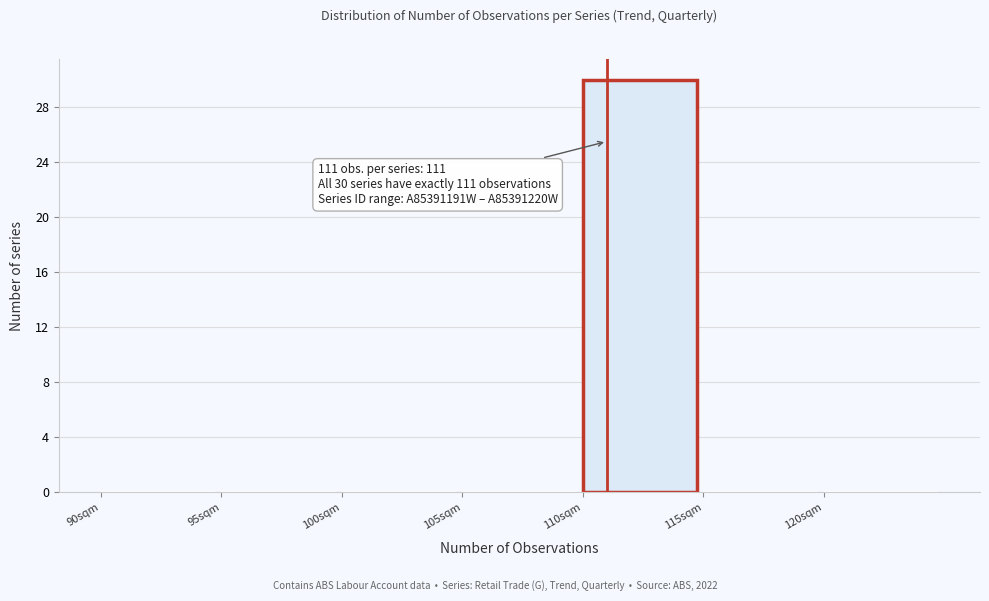

Which range on the x-axis has the tallest bar?

110 to 115